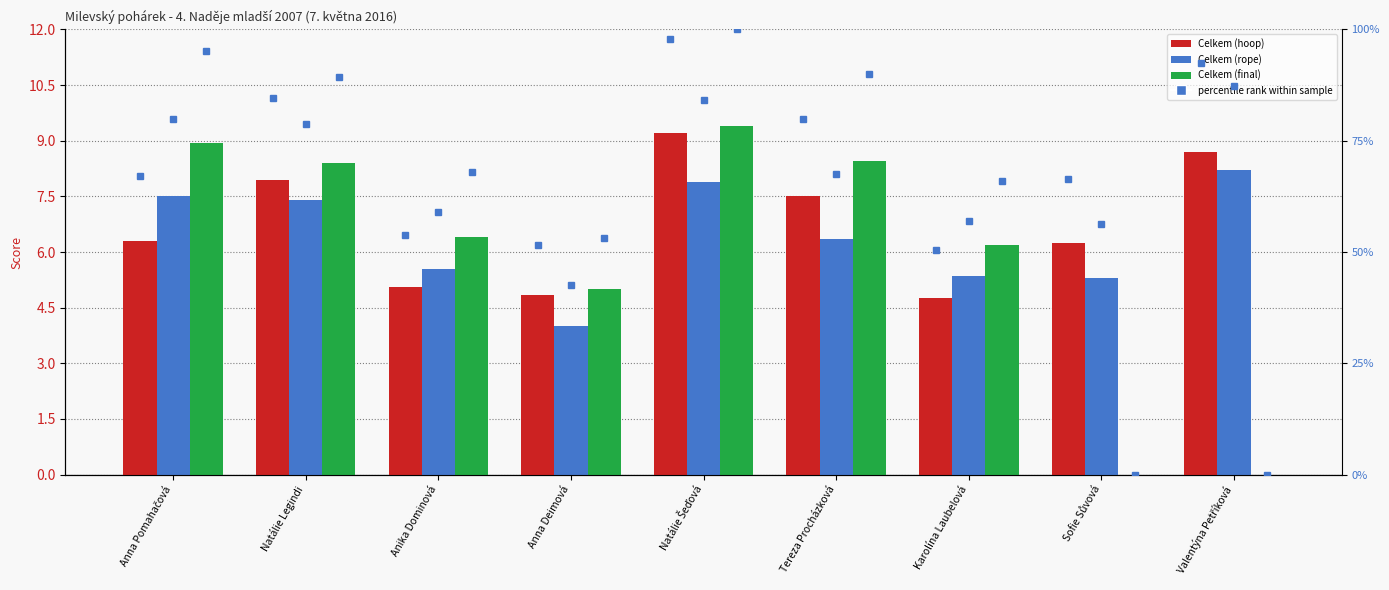

What is the difference between the maximum and minimum values in the Celkem (rope) series?

4.2